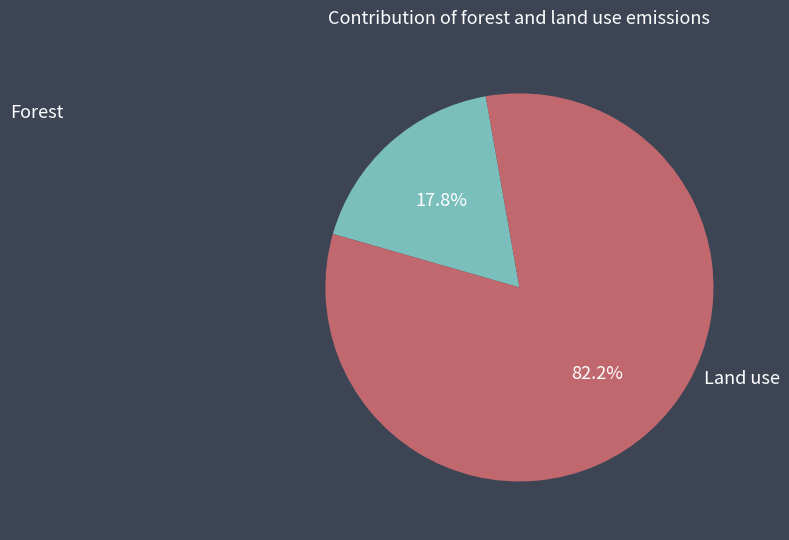

Is there a majority slice in this chart?

Yes